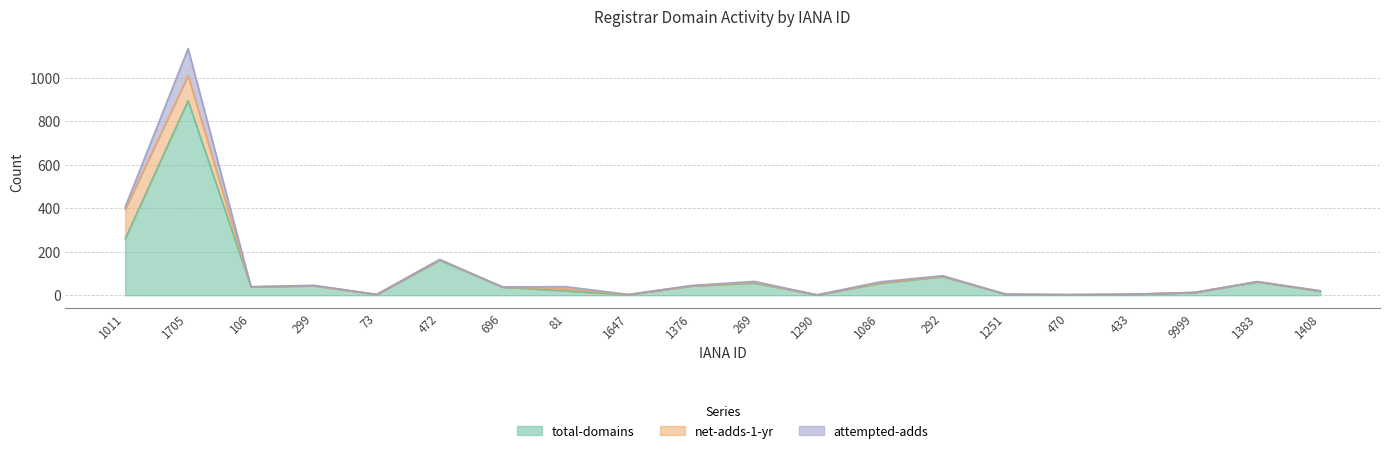

Does the chart display data point markers on the line(s)?

No